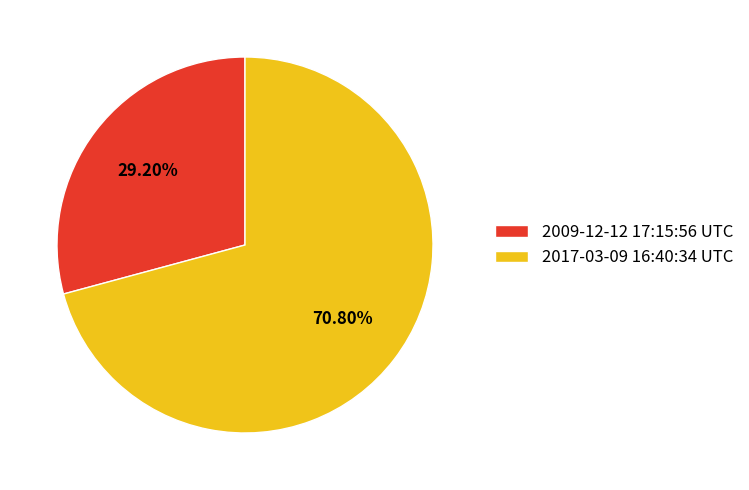

What percentage do 2009-12-12 17:15:56 UTC and 2017-03-09 16:40:34 UTC together represent?

100.0%